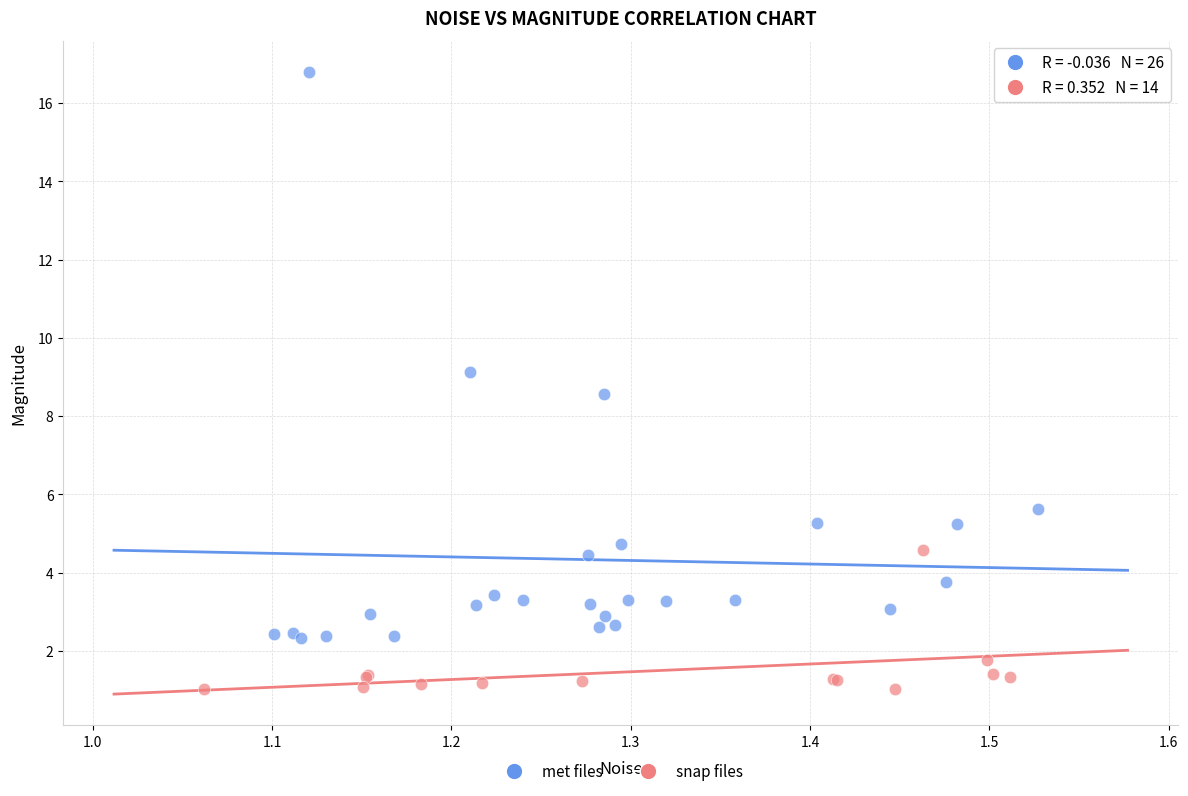

Which series reaches the minimum Y coordinate?

snap files